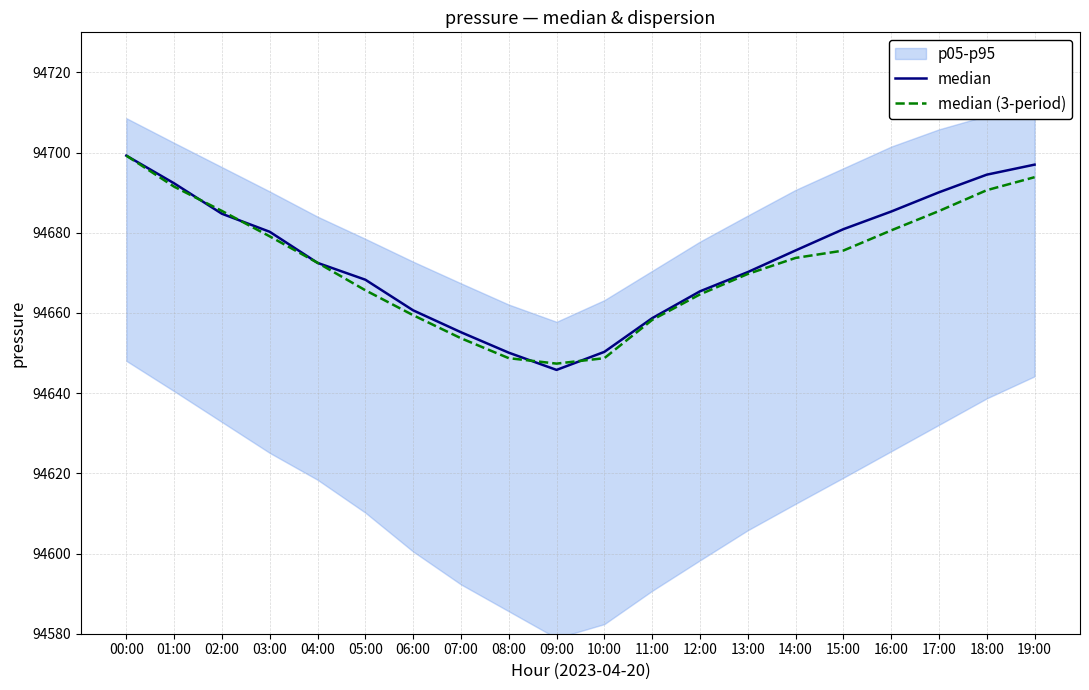

How many values in the median series are below 94675?

10